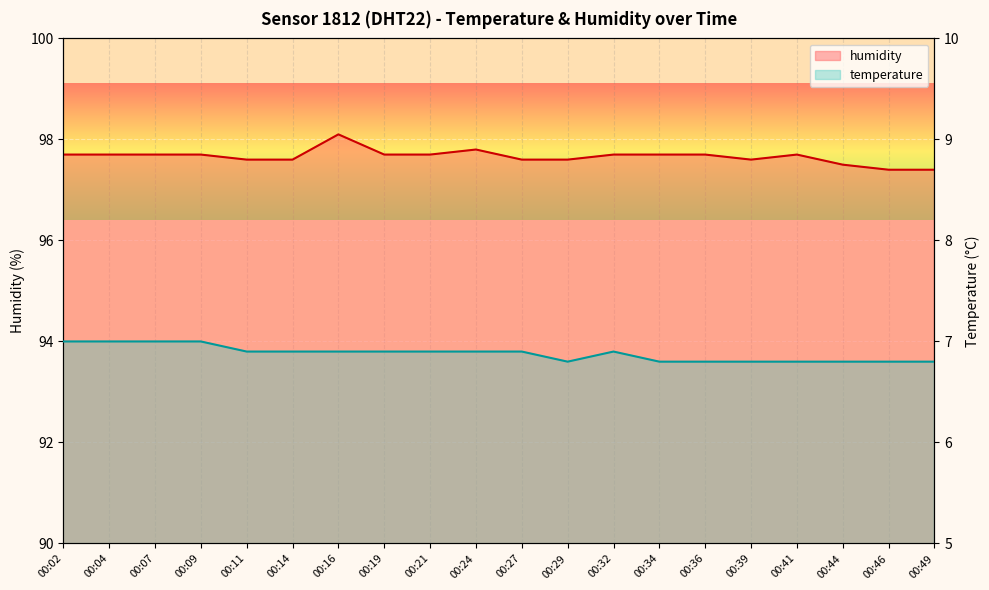

True or false: humidity and temperature cross at least once.

False